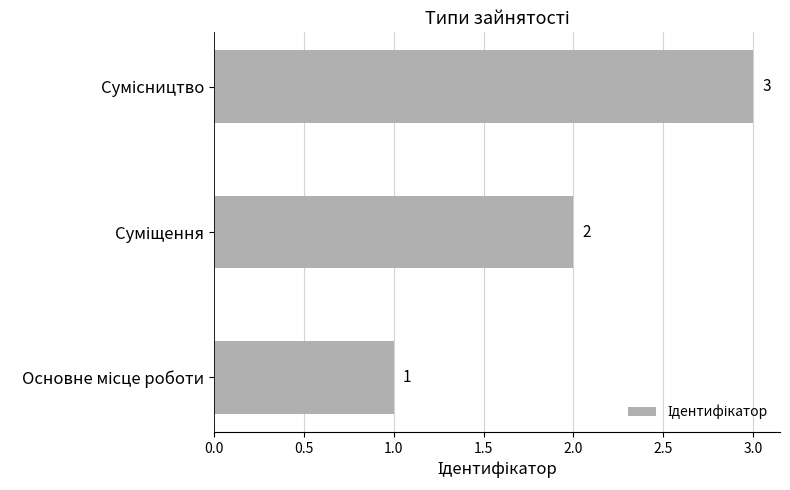

What is the greatest value displayed?

3